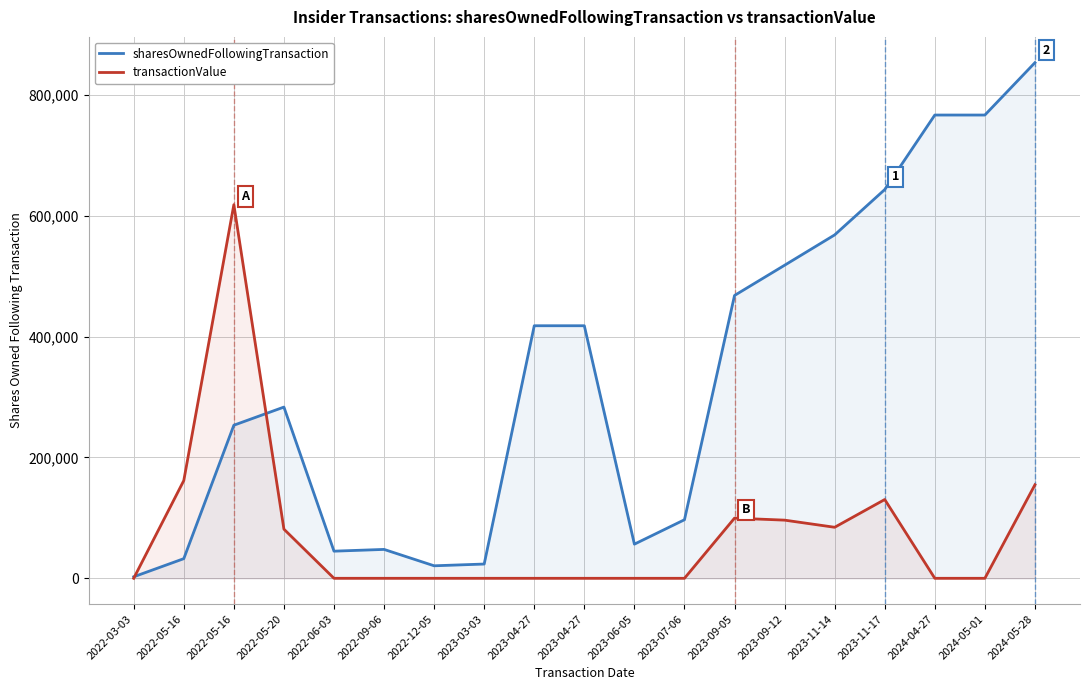

What is the total value across all series at 2024-05-28?

1007861